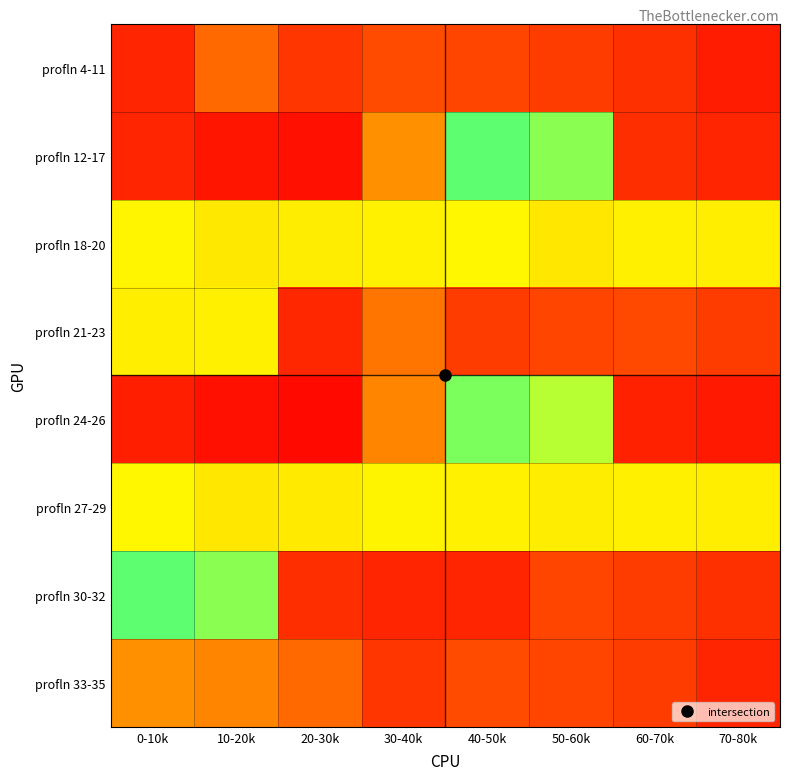

Reading left to right, what are all the values shown in this chart?

profln 4-11: 0-10k=7.9	10-20k=21.9	20-30k=11.3	30-40k=15.8	40-50k=14.5	50-60k=12.8	60-70k=10.0	70-80k=6.0
profln 12-17: 0-10k=7.9	10-20k=4.4	20-30k=3.7	30-40k=30.3	40-50k=70.3	50-60k=65.4	60-70k=9.9	70-80k=8.1
profln 18-20: 0-10k=51.3	10-20k=48.7	20-30k=49.6	30-40k=50.4	40-50k=51.7	50-60k=48.3	60-70k=50.1	70-80k=49.9
profln 21-23: 0-10k=49.8	10-20k=50.2	20-30k=8.4	30-40k=24.6	40-50k=12.6	50-60k=14.5	60-70k=15.1	70-80k=12.7
profln 24-26: 0-10k=6.6	10-20k=3.6	20-30k=1.9	30-40k=27.6	40-50k=67.0	50-60k=60.9	60-70k=7.1	70-80k=5.5
profln 27-29: 0-10k=51.8	10-20k=48.2	20-30k=48.8	30-40k=51.2	40-50k=50.4	50-60k=49.6	60-70k=50.1	70-80k=49.9
profln 30-32: 0-10k=70.3	10-20k=65.4	20-30k=9.9	30-40k=8.1	40-50k=7.9	50-60k=14.5	60-70k=12.8	70-80k=10.0
profln 33-35: 0-10k=30.3	10-20k=27.6	20-30k=21.9	30-40k=11.3	40-50k=15.8	50-60k=14.5	60-70k=12.8	70-80k=7.9